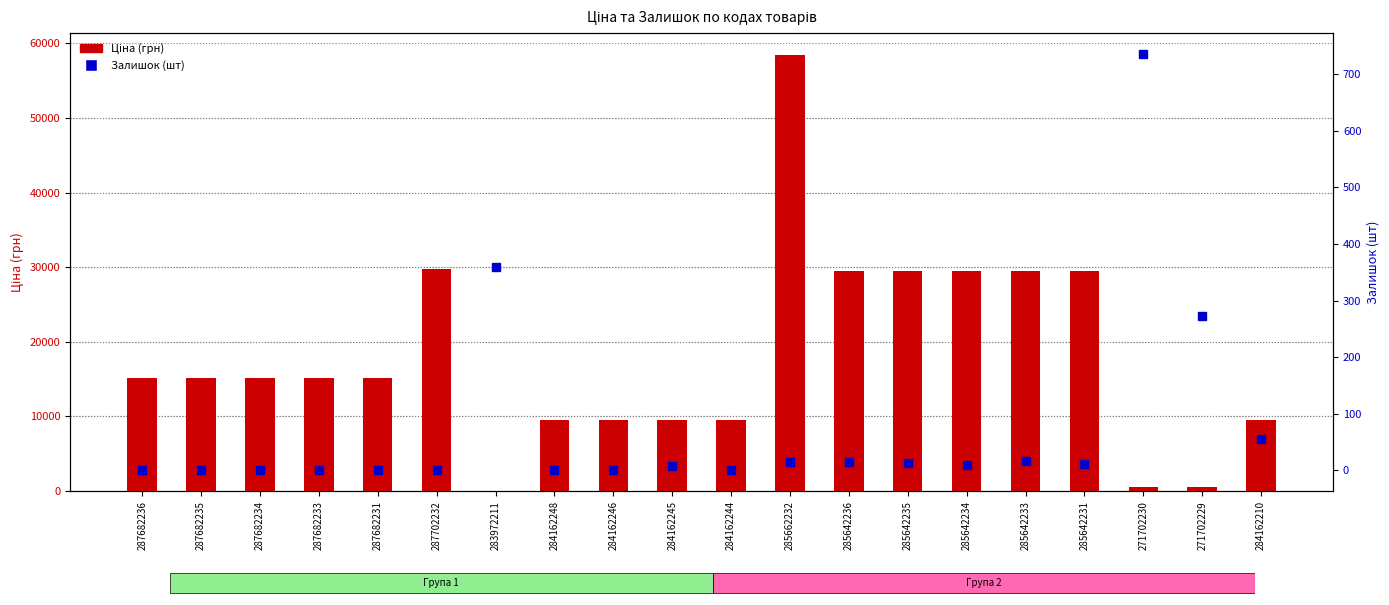

What is the sum of all Ціна (грн) values?

359843.5